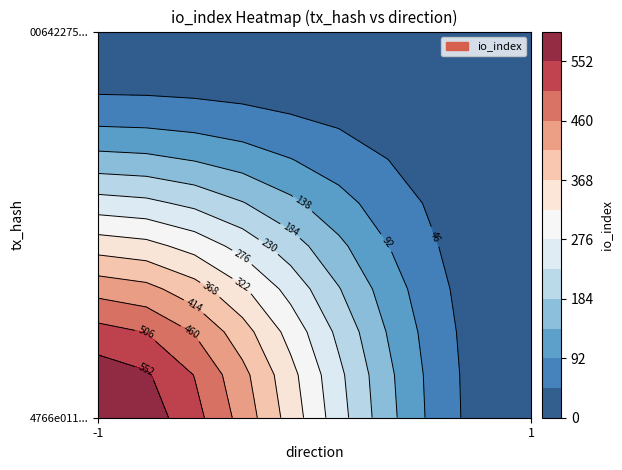

List the series in order of their overall mean, lowest first.

00642275a190bfabeced74d81382210998e05e4, 4766e01102c8a5b8134ac1b18fc9224ff8d62f0